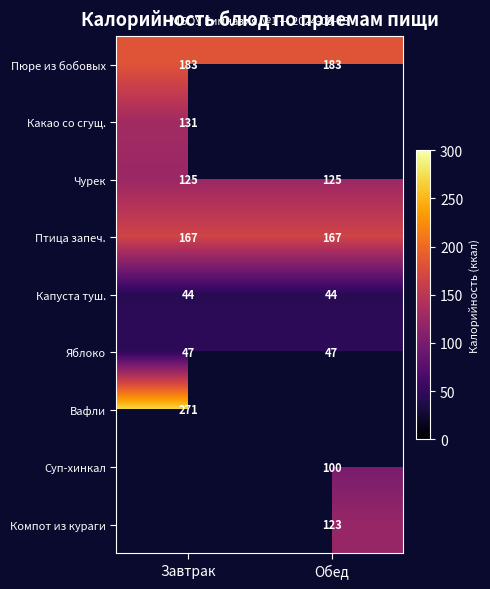

Which label corresponds to the largest value in the chart?

Завтрак